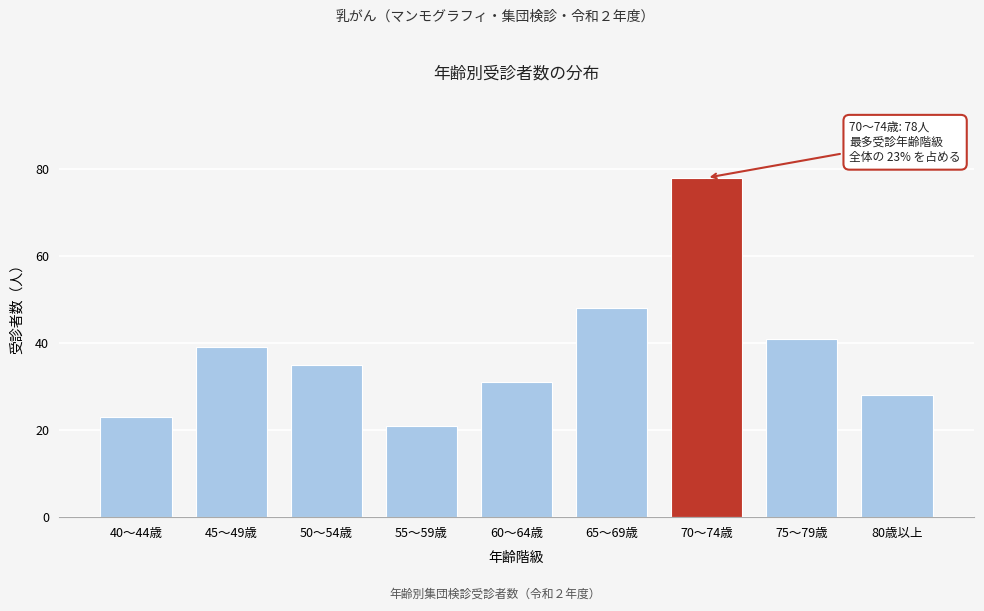

Reading right to left, list all the values displayed in this chart.

80歳以上=28	75～79歳=41	70～74歳=78	65～69歳=48	60～64歳=31	55～59歳=21	50～54歳=35	45～49歳=39	40～44歳=23